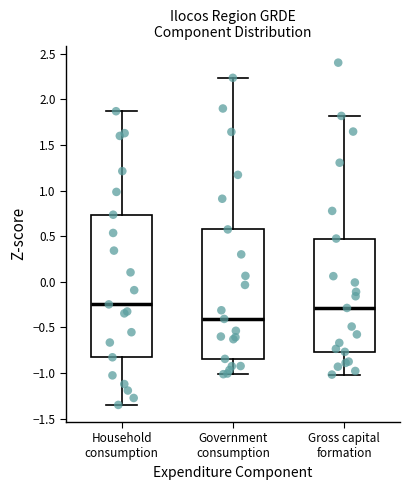

Reading left to right, read every box against the y-axis: the position of its median line, the range the box covers, and the ends of its whiskers. The values are not printed on the chart, so give them approximately, as read against the axis.

Household consumption: median -0.25, box -0.85 to 0.75, whiskers -1.35 to 1.85
Government consumption: median -0.40, box -0.85 to 0.55, whiskers -1.00 to 2.25
Gross capital formation: median -0.30, box -0.75 to 0.45, whiskers -1.00 to 1.80